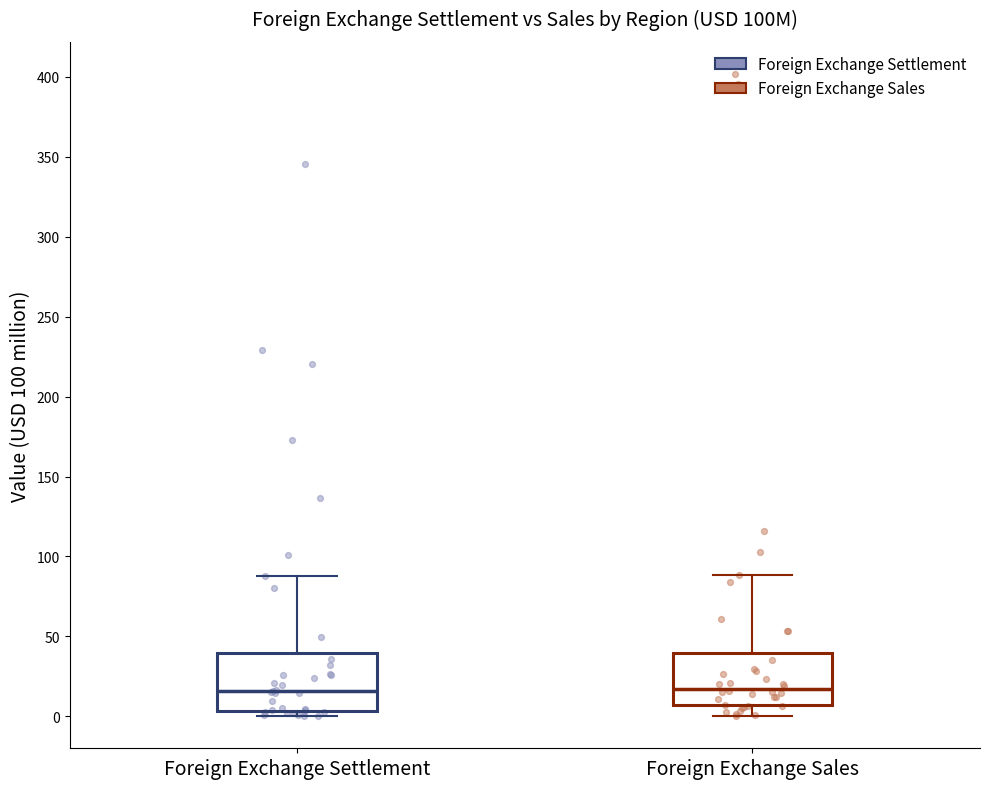

Reading left to right, read every box against the y-axis: the position of its median line, the range the box covers, and the ends of its whiskers. The values are not printed on the chart, so give them approximately, as read against the axis.

Foreign Exchange Settlement: median 15, box 5 to 40, whiskers 0 to 90
Foreign Exchange Sales: median 15, box 5 to 40, whiskers 0 to 90